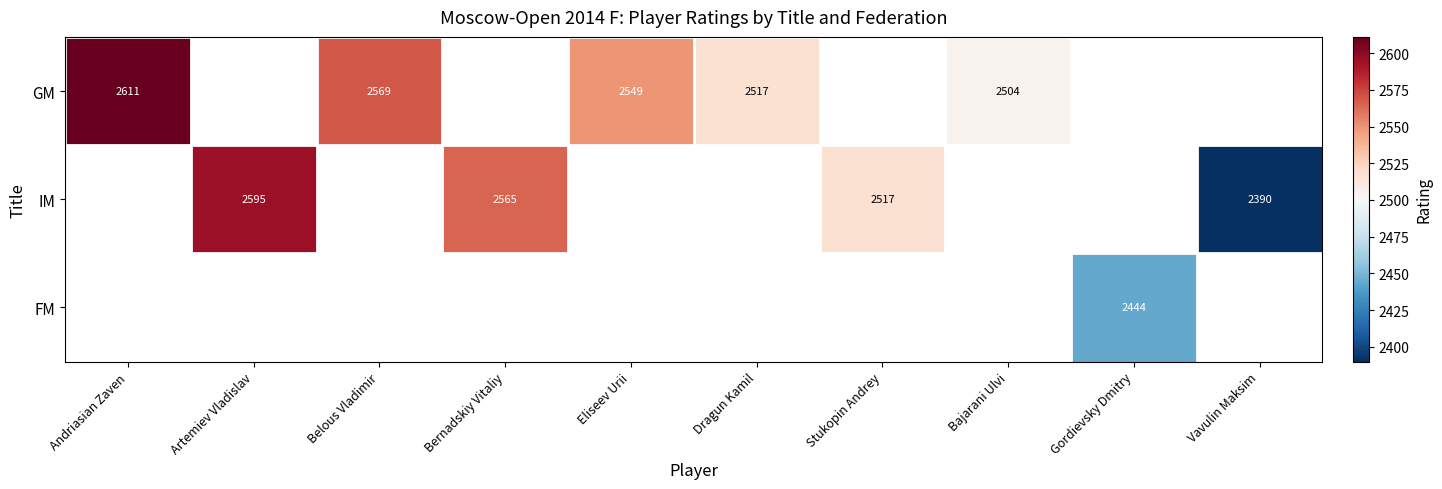

True or false: FM has a value of 3192 at Gordievsky Dmitry.

False